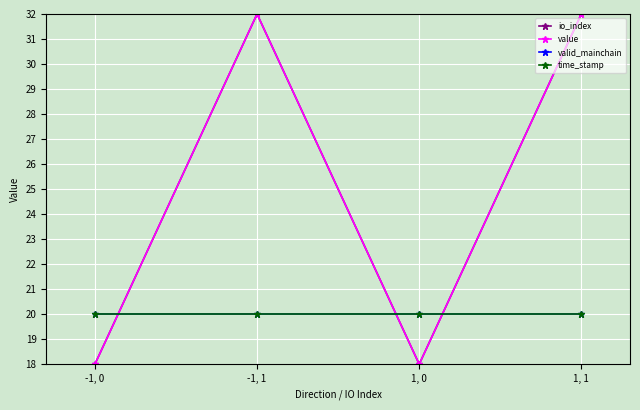

Is this an area chart (filled region under the line)?

No